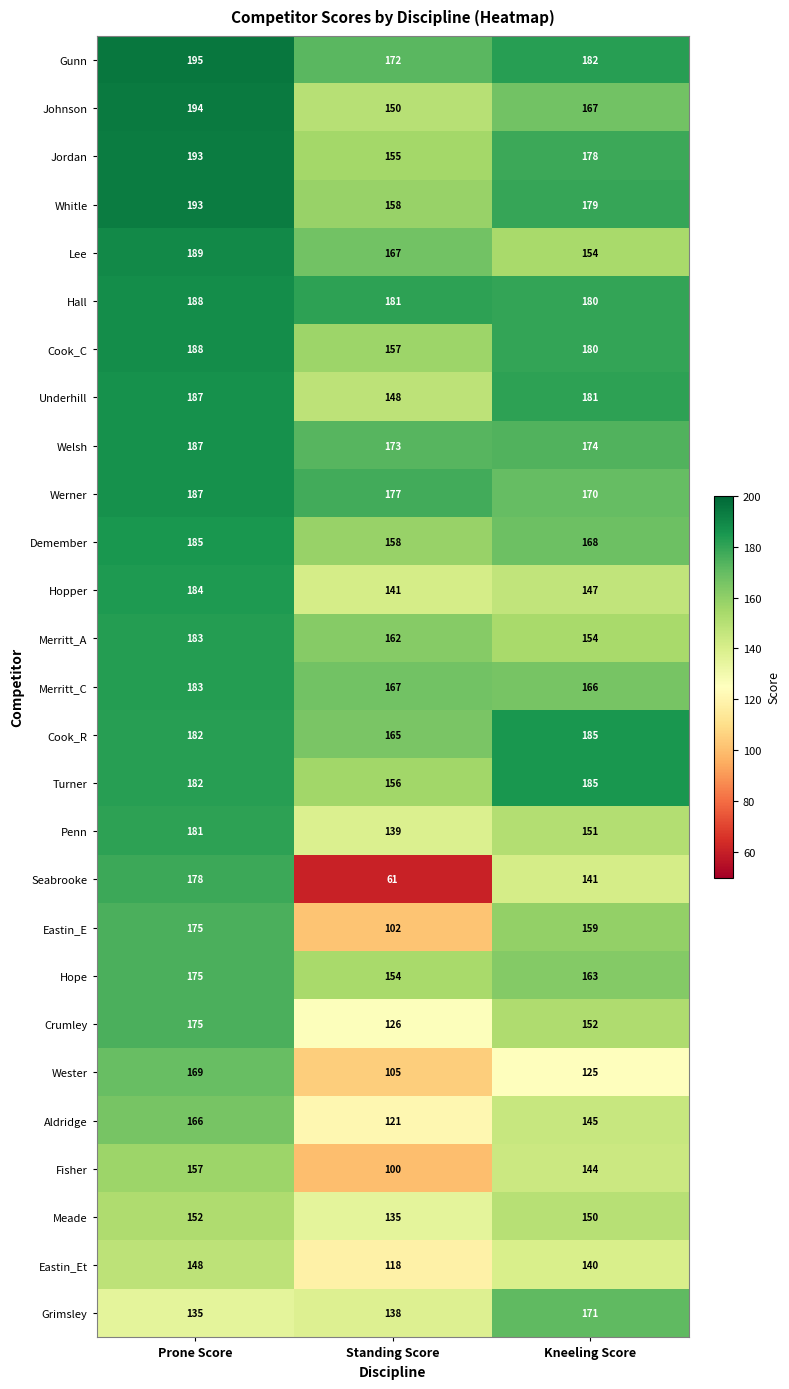

What is the sum of all Underhill values?

516